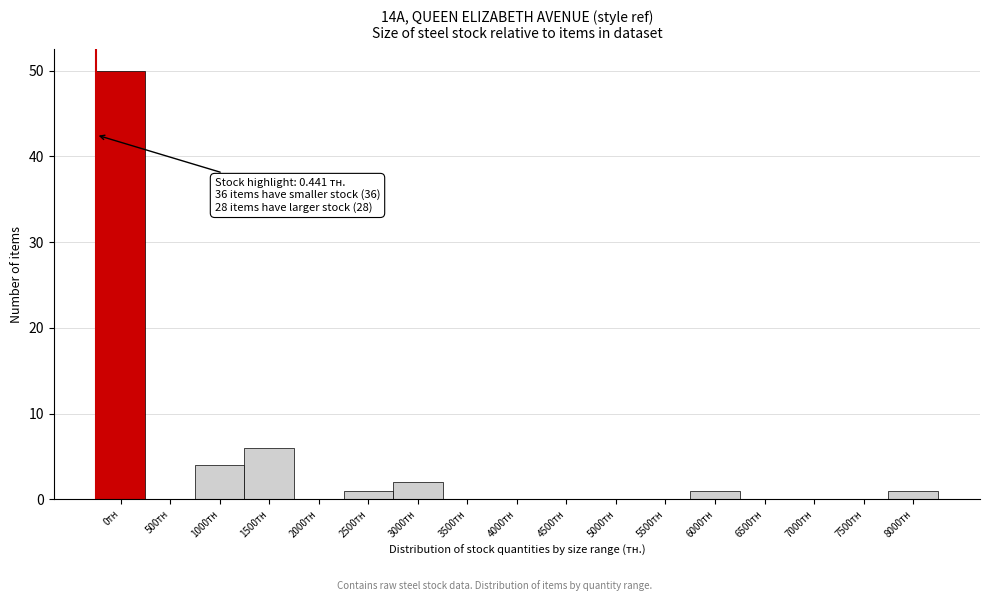

Reading left to right, what are all the values shown in this chart?

0тн=50	500тн=0	1000тн=4	1500тн=6	2000тн=0	2500тн=1	3000тн=2	3500тн=0	4000тн=0	4500тн=0	5000тн=0	5500тн=0	6000тн=1	6500тн=0	7000тн=0	7500тн=0	8000тн=1